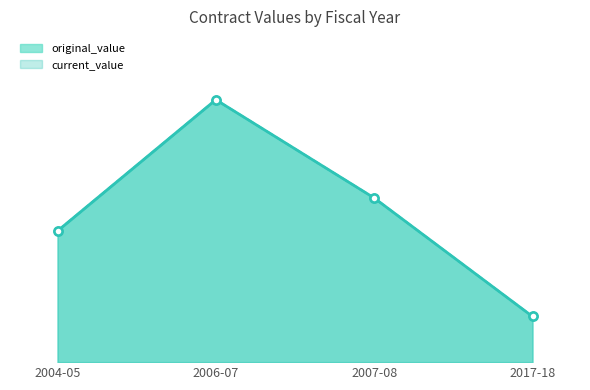

At how many categories does at least one series exceed 95856?

1